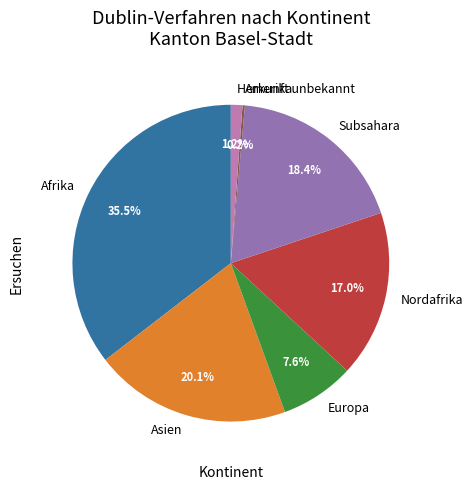

Does Europa account for over 50% of the chart?

No